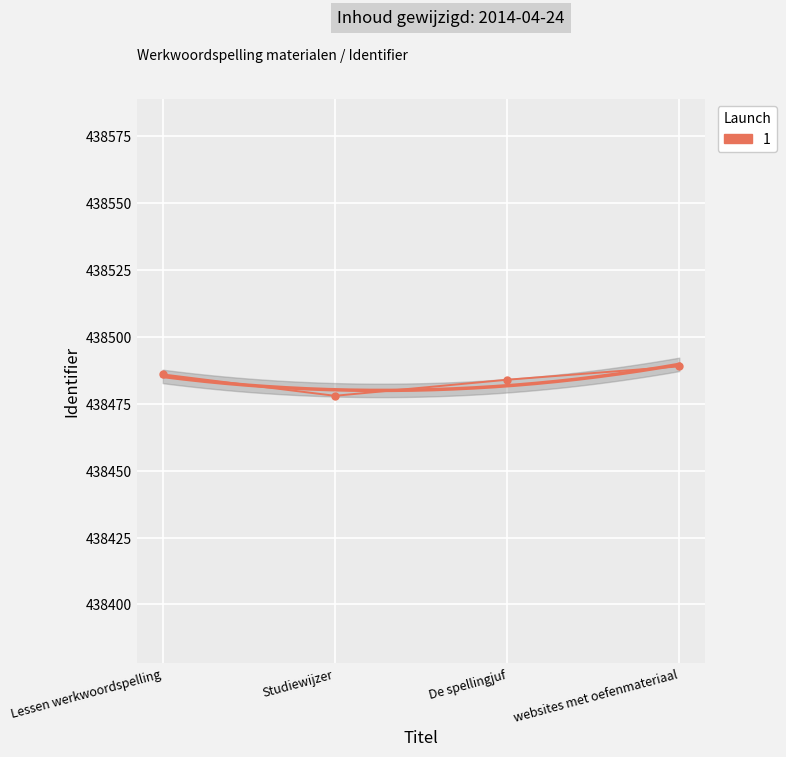

What is the sum of all values?

1753937